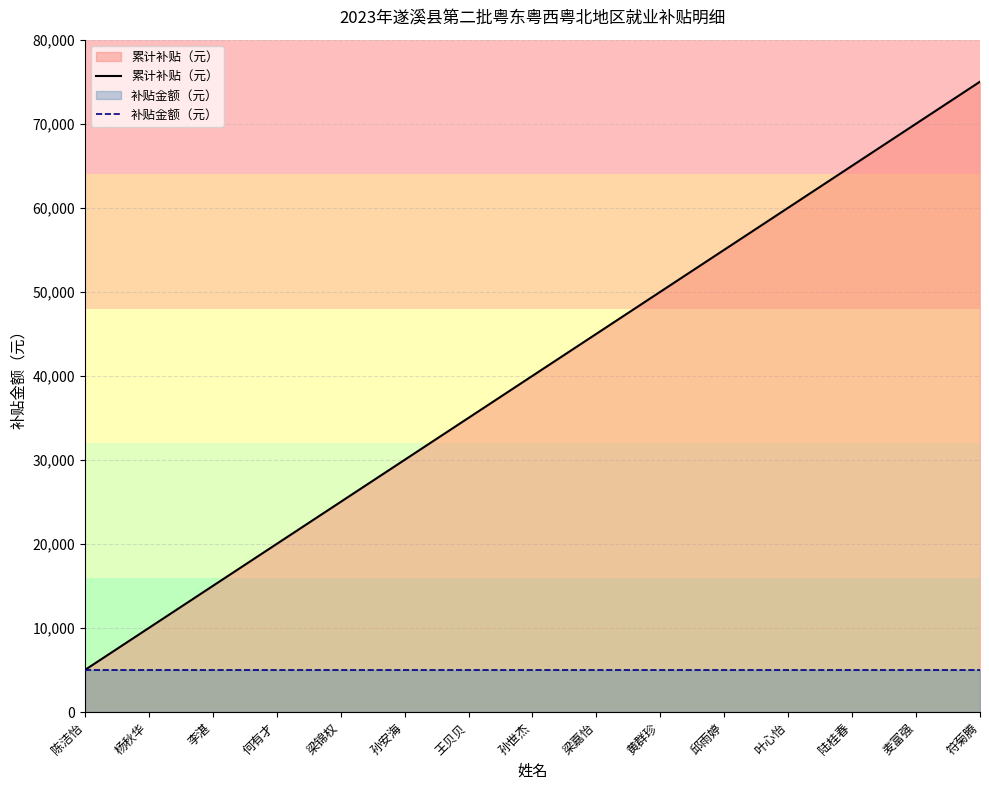

Reading left to right, what are all the values shown in this chart?

累计补贴（元）: 5000	10000	15000	20000	25000	30000	35000	40000	45000	50000	55000	60000	65000	70000	75000
补贴金额（元）: 5000	5000	5000	5000	5000	5000	5000	5000	5000	5000	5000	5000	5000	5000	5000